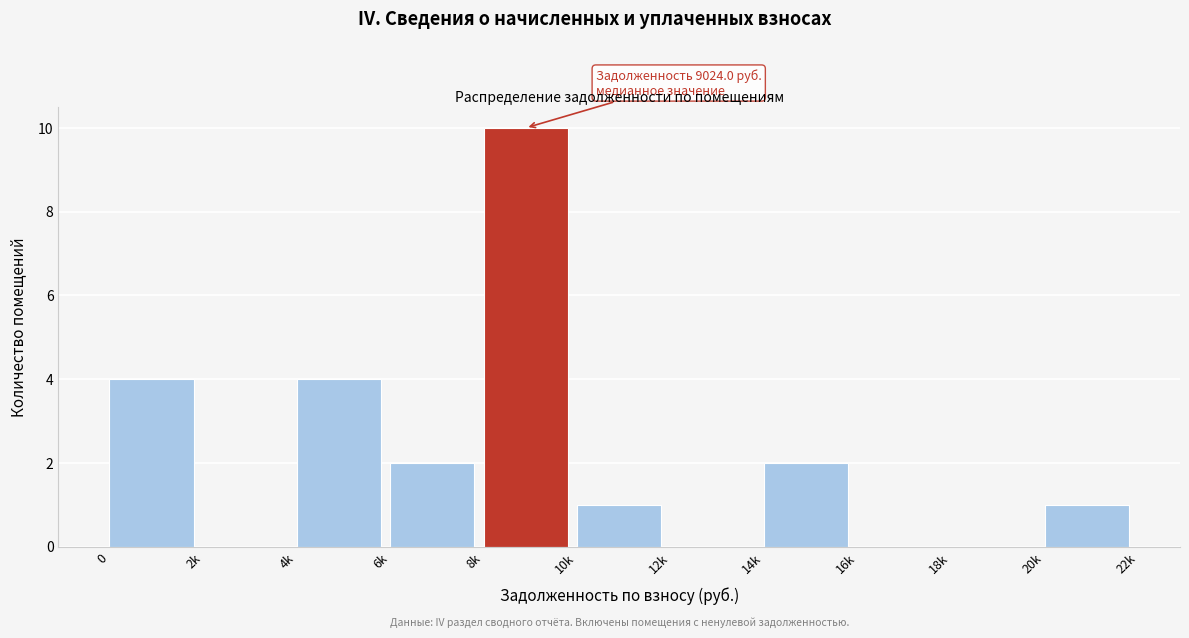

Reading right to left, extract all data points from this chart.

20k=1	18k=0	16k=0	14k=2	12k=0	10k=1	8k=10	6k=2	4k=4	2k=0	0=4